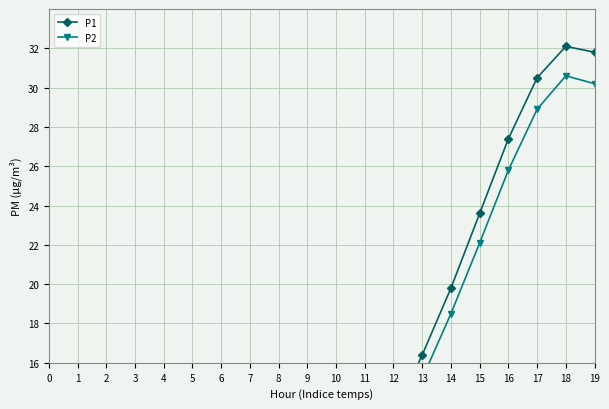

What are all the series names shown in the legend?

P1, P2